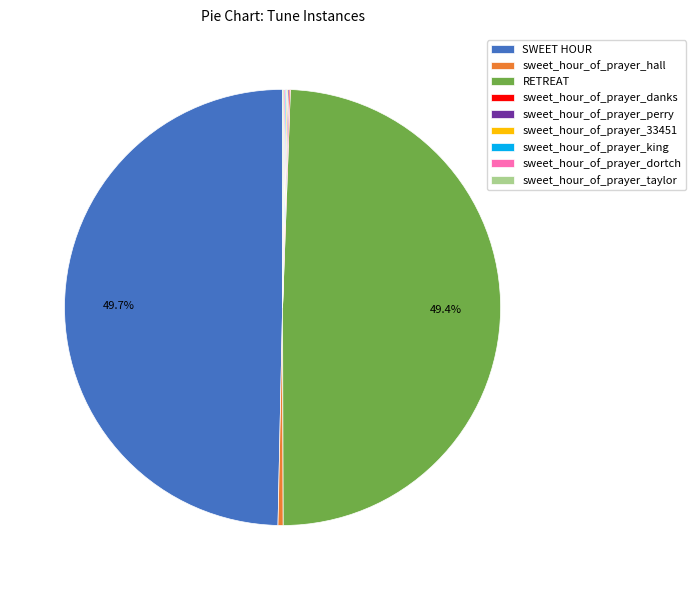

Does any single category account for the majority?

No